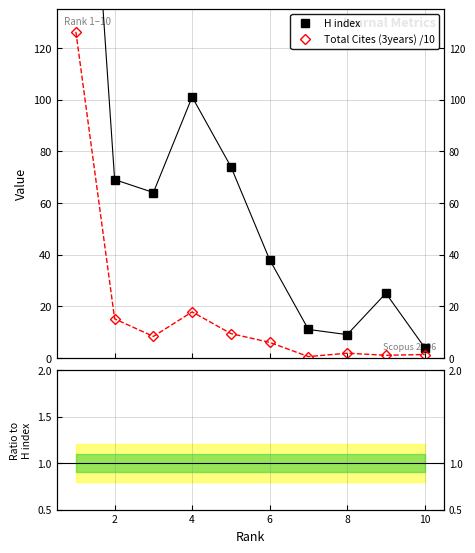

True or false: Ratio to H index and Total Cites (3years) /10 intersect in this chart.

False